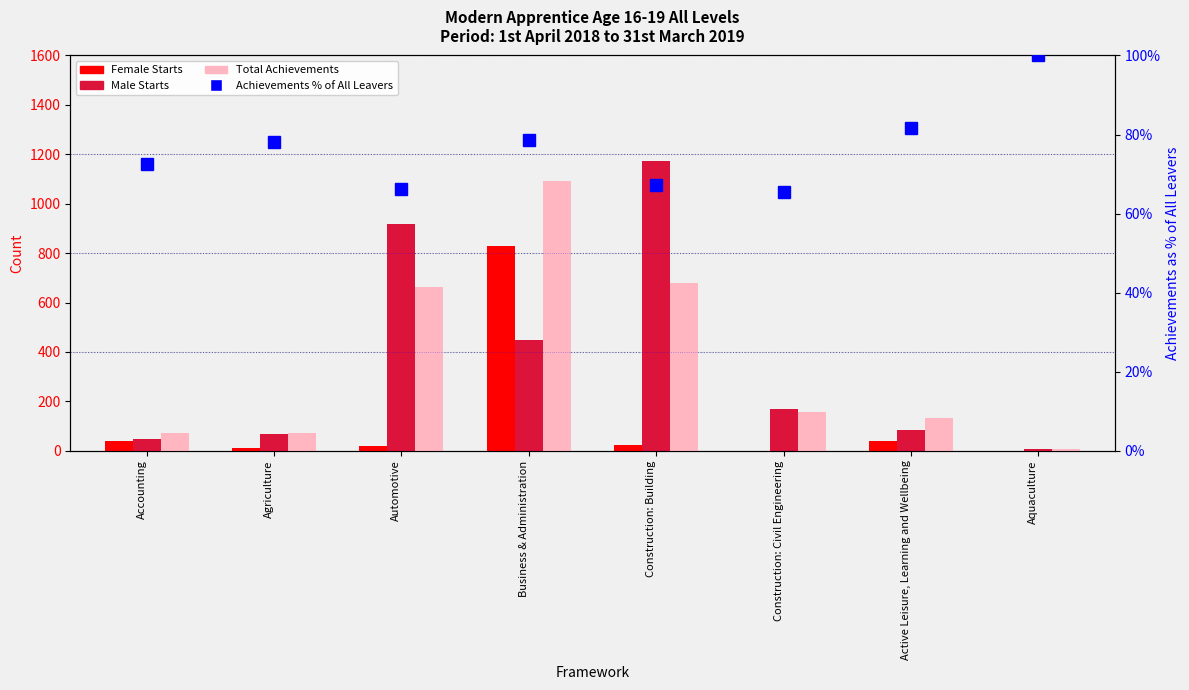

Where does the Female Starts series first go above 23?

Accounting